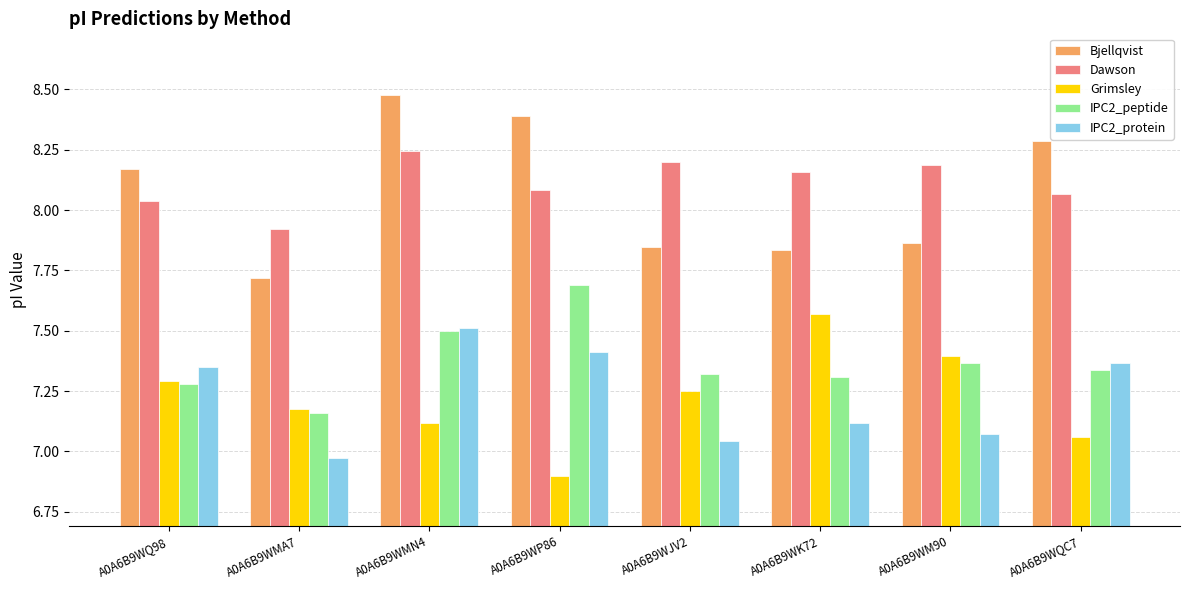

How many data points in Dawson are less than 8?

1